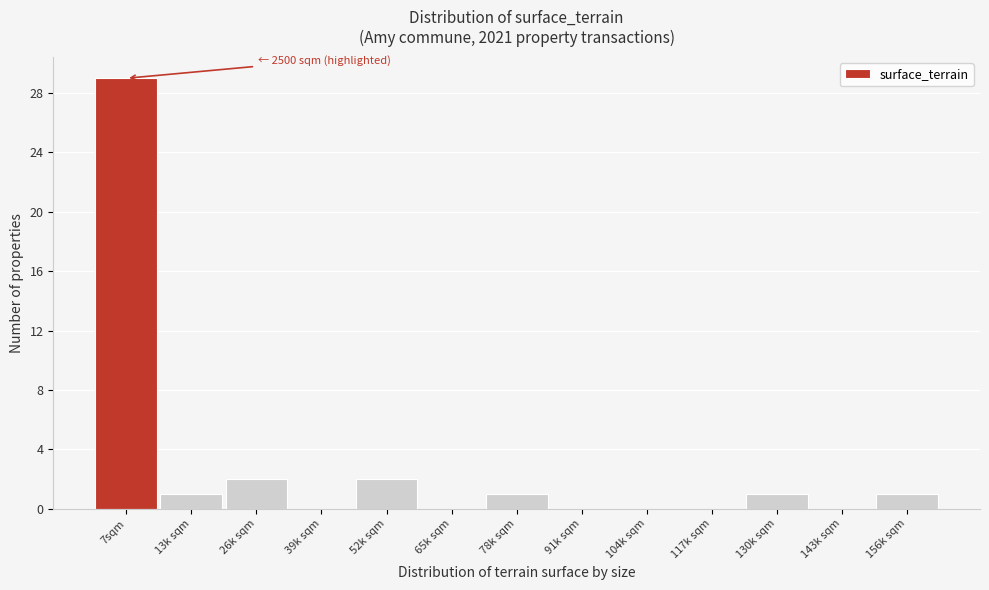

Reading right to left, transcribe all the data shown in this chart.

156k sqm=1	143k sqm=0	130k sqm=1	117k sqm=0	104k sqm=0	91k sqm=0	78k sqm=1	65k sqm=0	52k sqm=2	39k sqm=0	26k sqm=2	13k sqm=1	7sqm=29